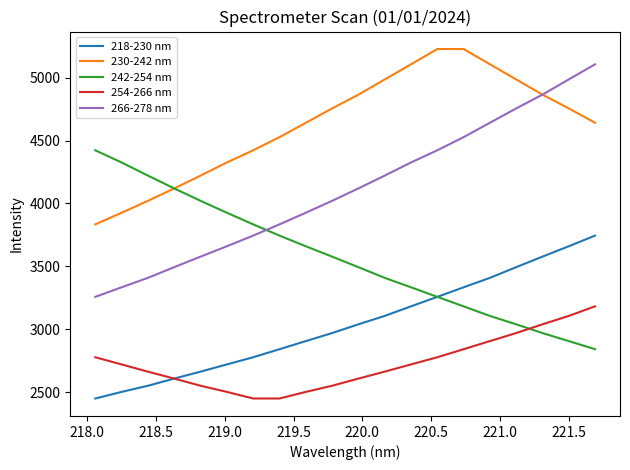

Which series ends up on top after the final intersection of 242-254 nm and 266-278 nm?

266-278 nm